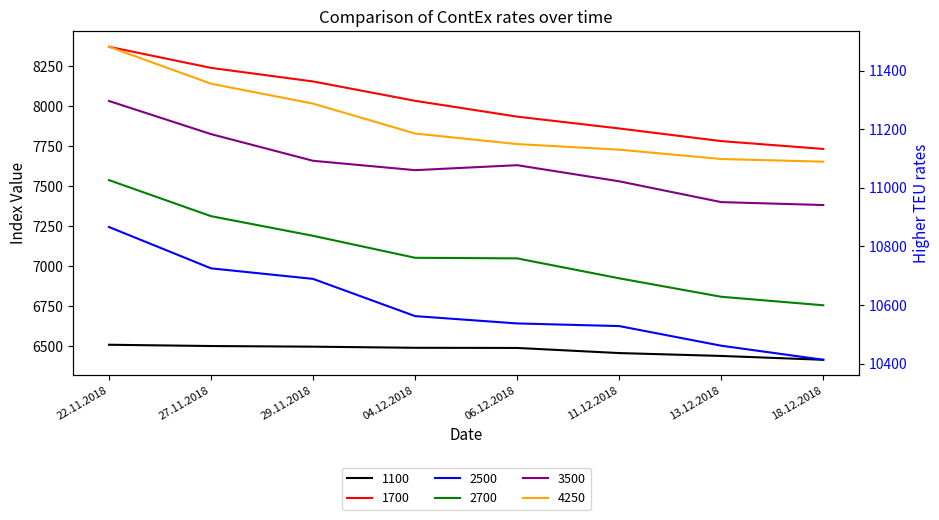

True or false: 2700 and 2500 cross at least once.

False